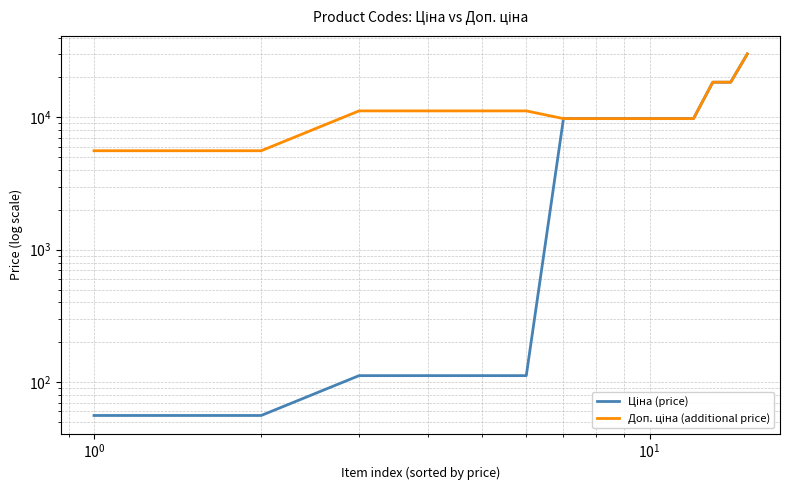

True or false: Доп. ціна (additional price) and Ціна (price) intersect in this chart.

False